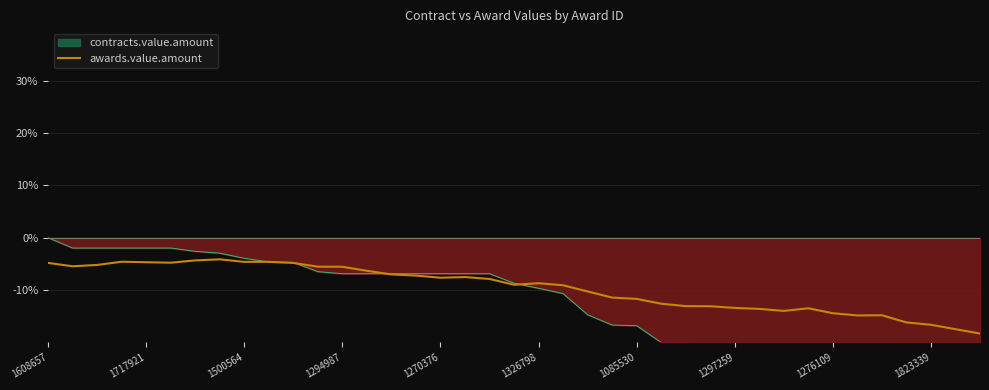

How many lines are shown in the chart?

1